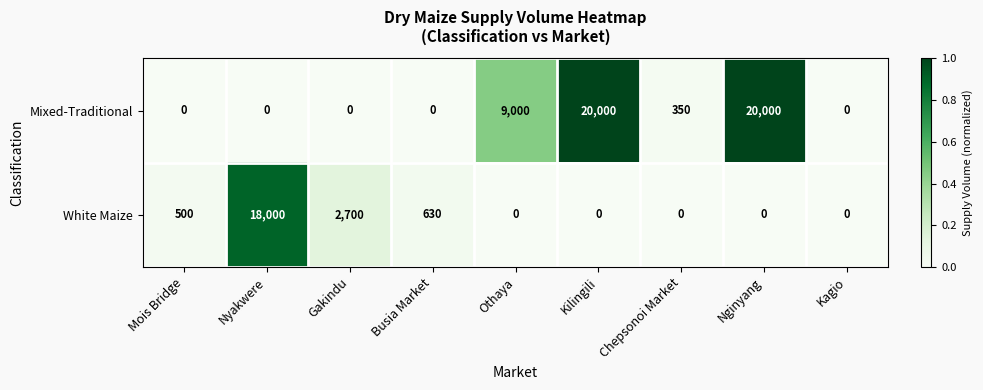

What is the sum of all White Maize values?

21830